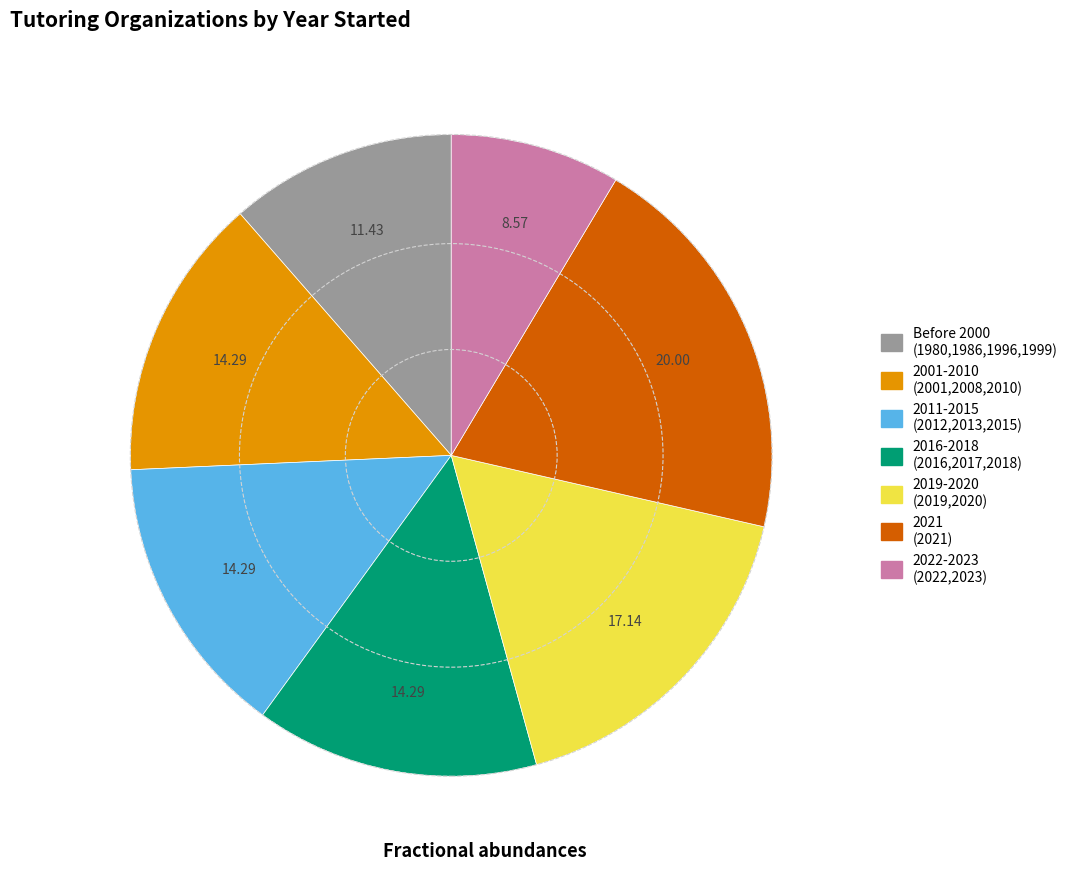

Is there any slice that represents more than half of the pie?

No